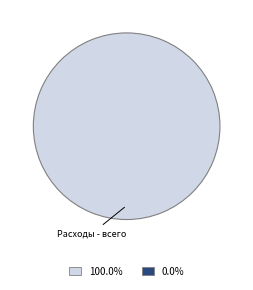

Does any single category account for the majority?

Yes